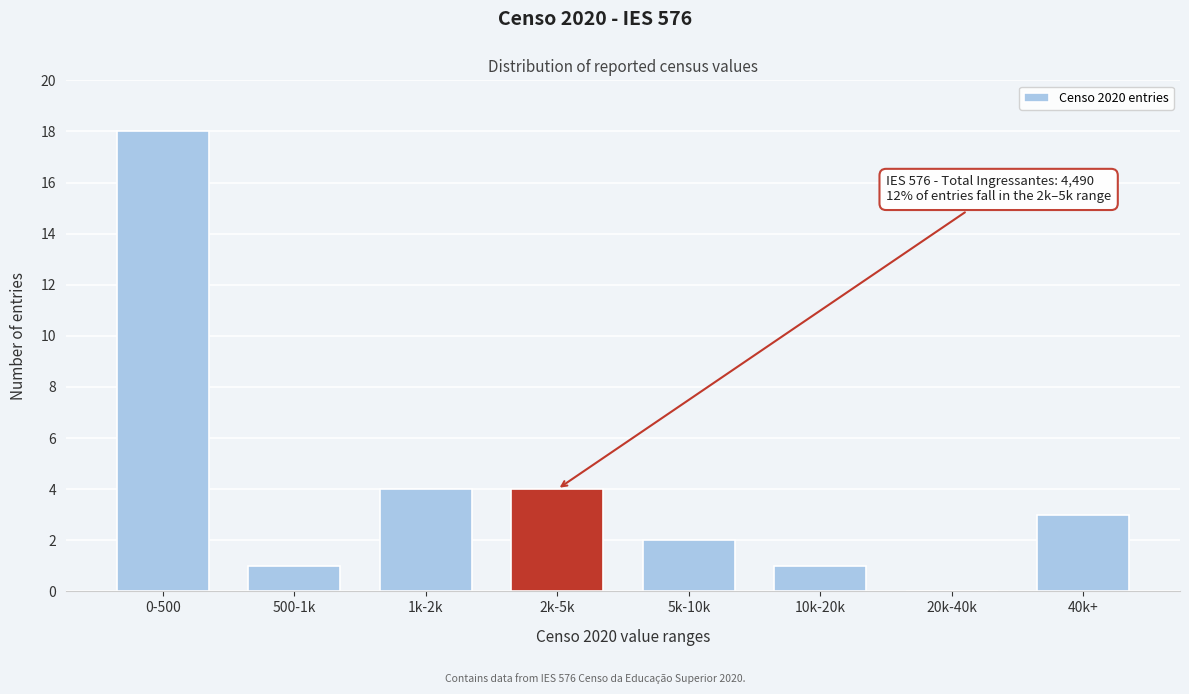

Reading left to right, transcribe all the data shown in this chart.

0-500=18	500-1k=1	1k-2k=4	2k-5k=4	5k-10k=2	10k-20k=1	20k-40k=0	40k+=3